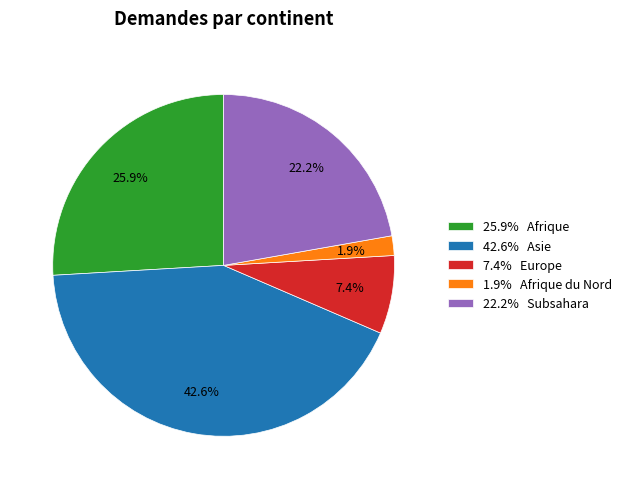

Is the sum of 22.2% Subsahara and 7.4% Europe greater than half?

No